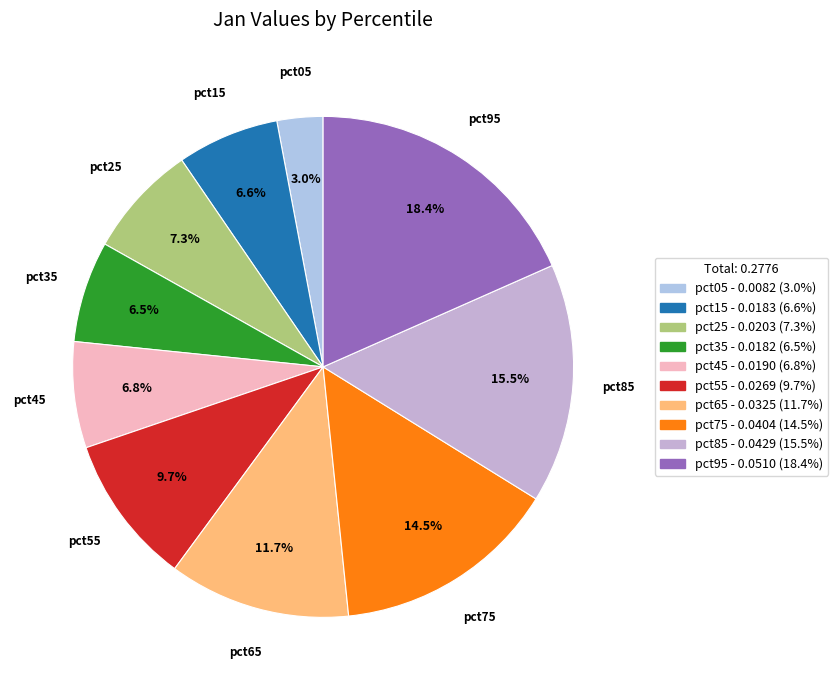

Is there a majority slice in this chart?

No